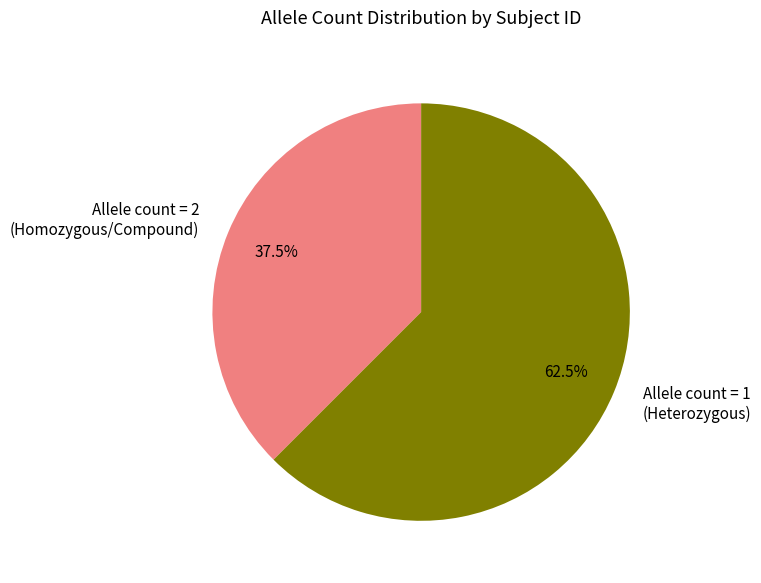

Is there any slice that represents more than half of the pie?

Yes